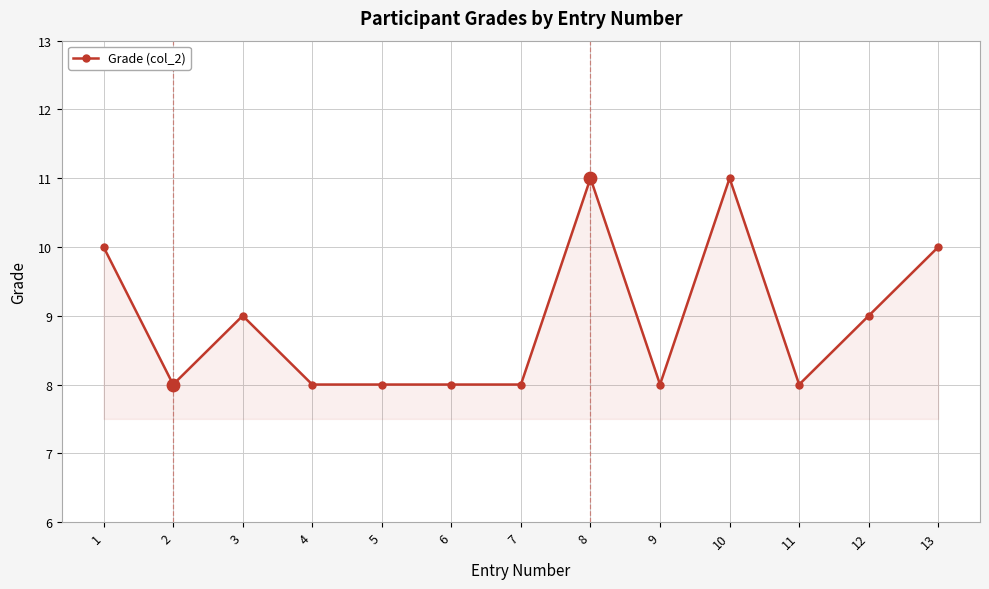

What is the change in value from 1 to 12?

-1